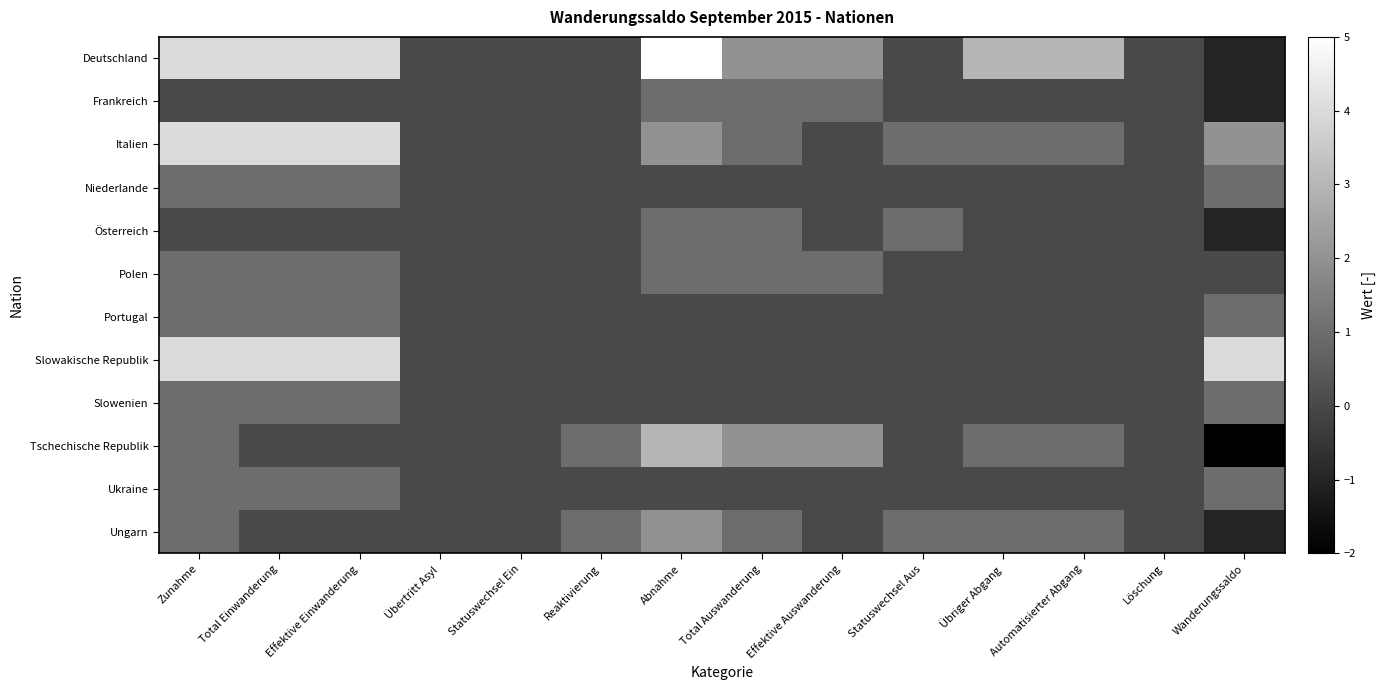

At Reaktivierung, list the series in order from smallest to largest.

Deutschland, Frankreich, Italien, Niederlande, Österreich, Polen, Portugal, Slowakische Republik, Slowenien, Ukraine, Tschechische Republik, Ungarn